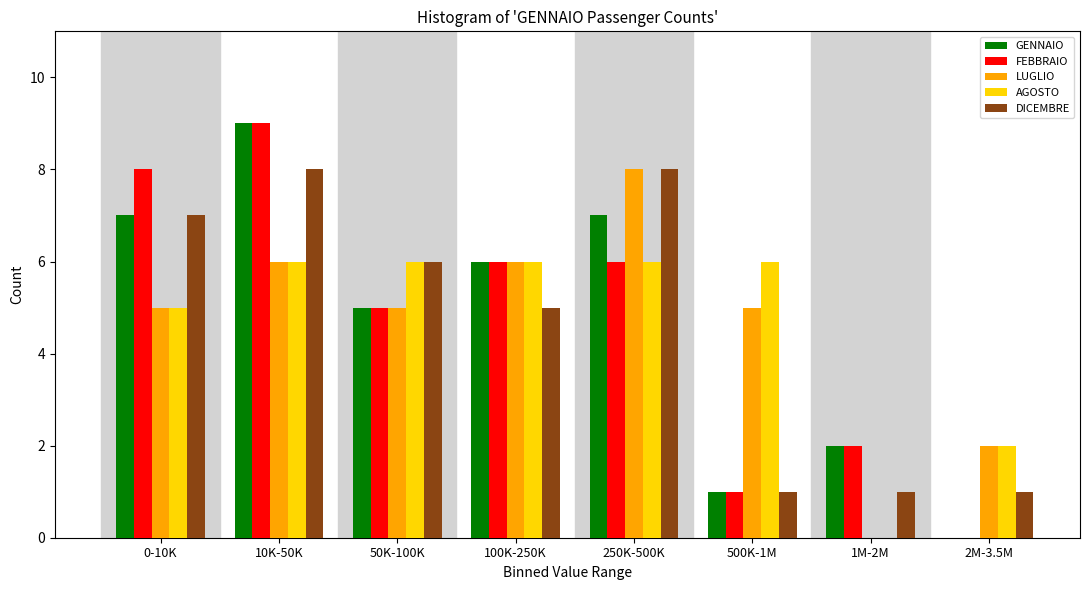

The value of FEBBRAIO at 500K-1M is 1. True or false?

True